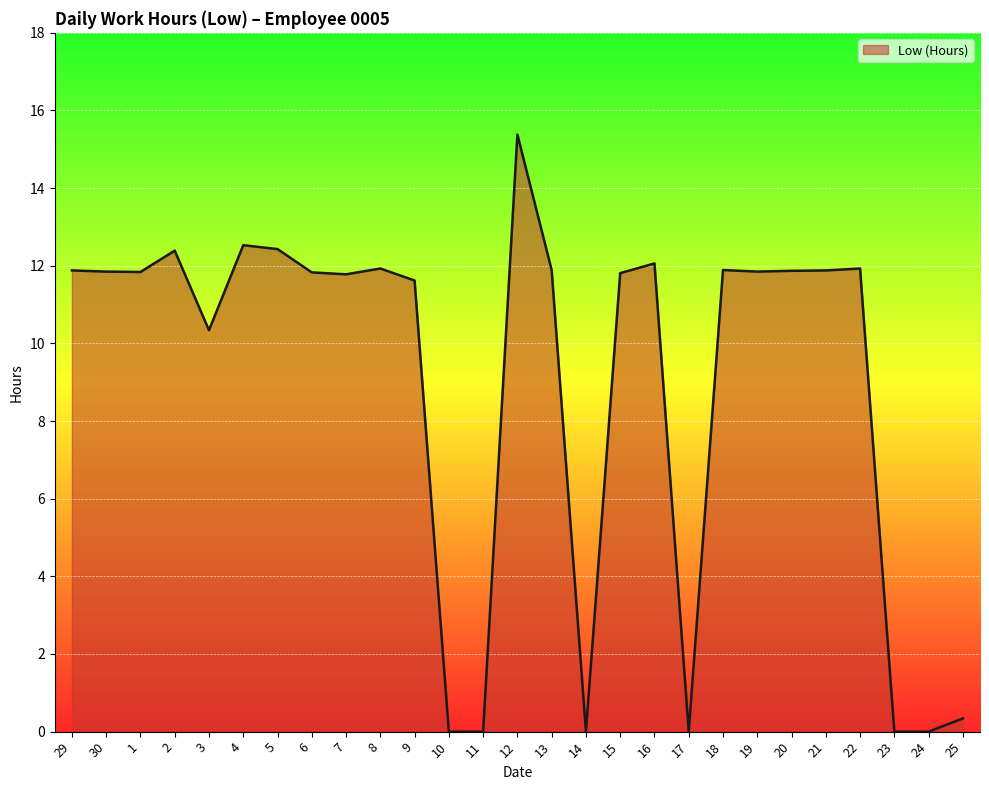

The chart shows a value of 20.7 at 30. True or false?

False